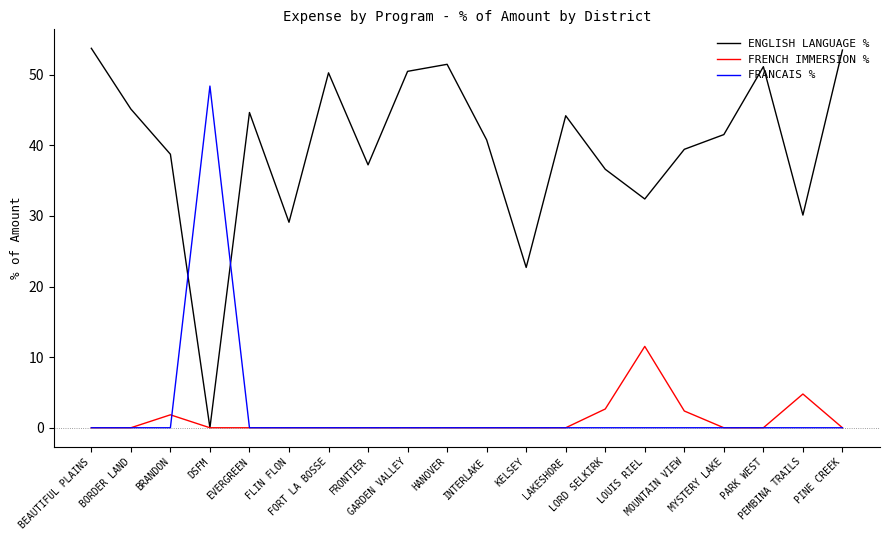

True or false: FRANCAIS % and ENGLISH LANGUAGE % intersect in this chart.

True